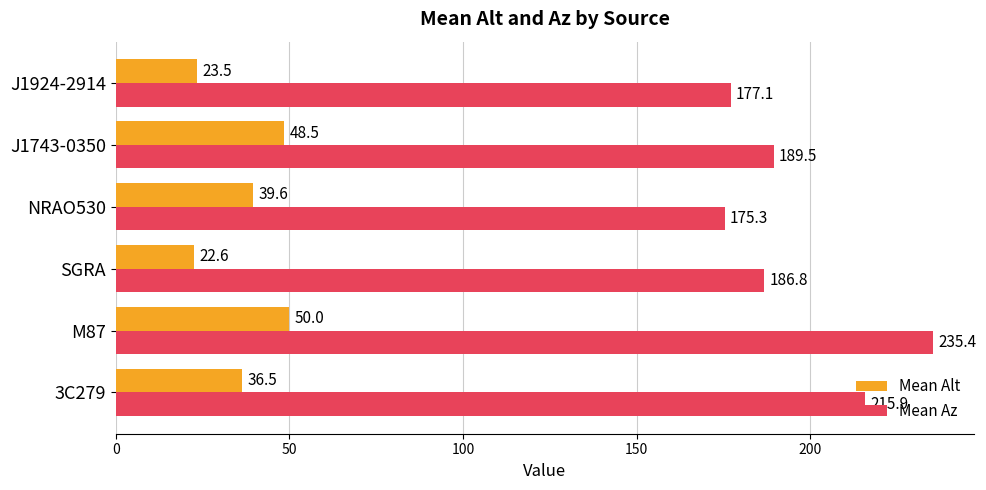

Which category has the lowest value across all series?

SGRA